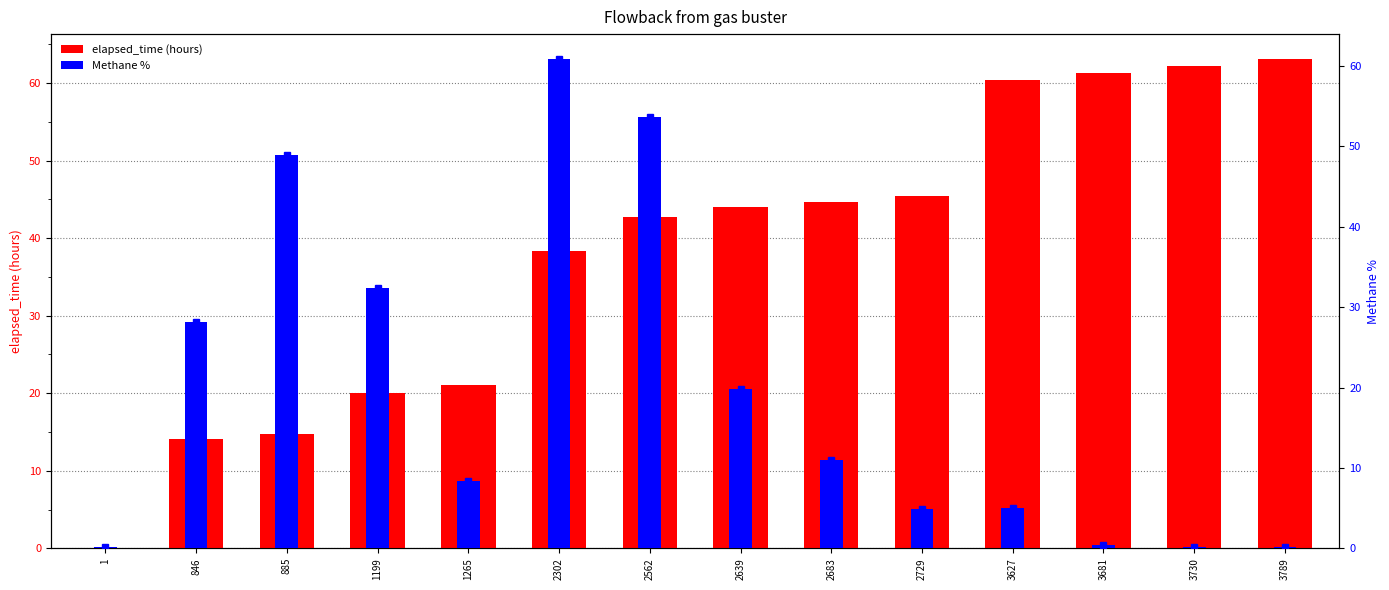

Which series changed the most between 2562 and 3627?

Methane %